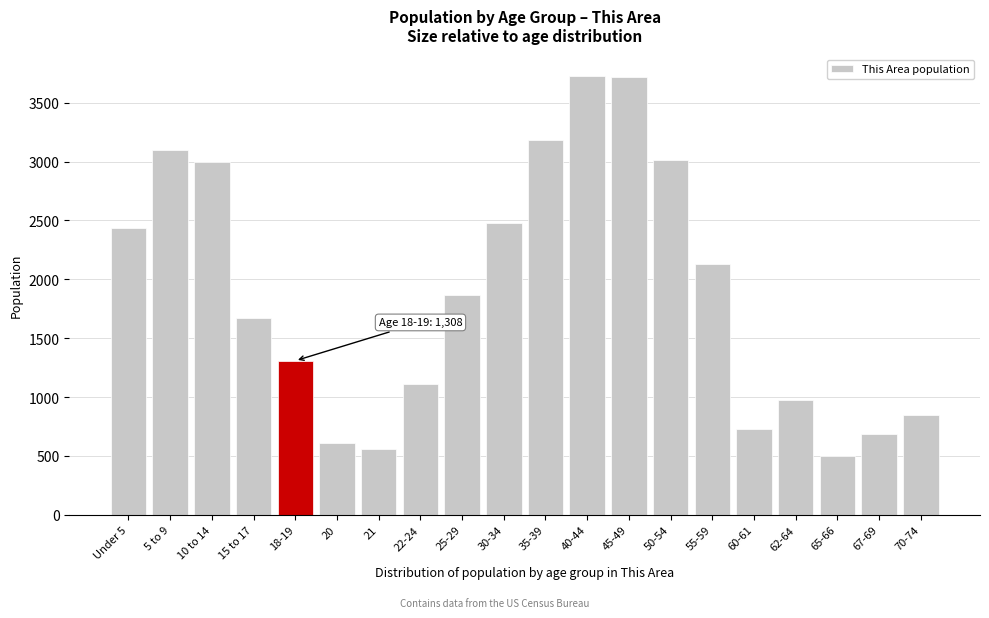

What is the change in value from 5 to 9 to 21?

-2535